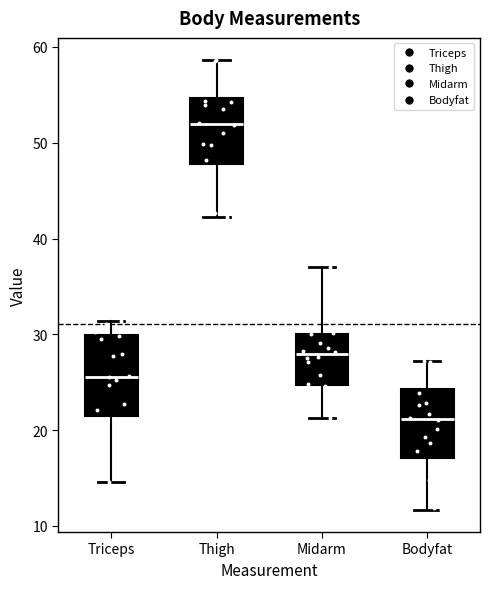

Reading left to right, read every box against the y-axis: the position of its median line, the range the box covers, and the ends of its whiskers. The values are not printed on the chart, so give them approximately, as read against the axis.

Triceps: median 26, box 22 to 30, whiskers 15 to 31
Thigh: median 52, box 48 to 55, whiskers 42 to 59
Midarm: median 28, box 25 to 30, whiskers 21 to 37
Bodyfat: median 21, box 17 to 24, whiskers 12 to 27